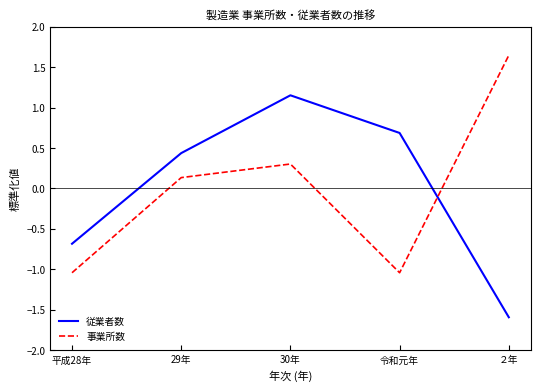

What position from the right is 令和元年?

2